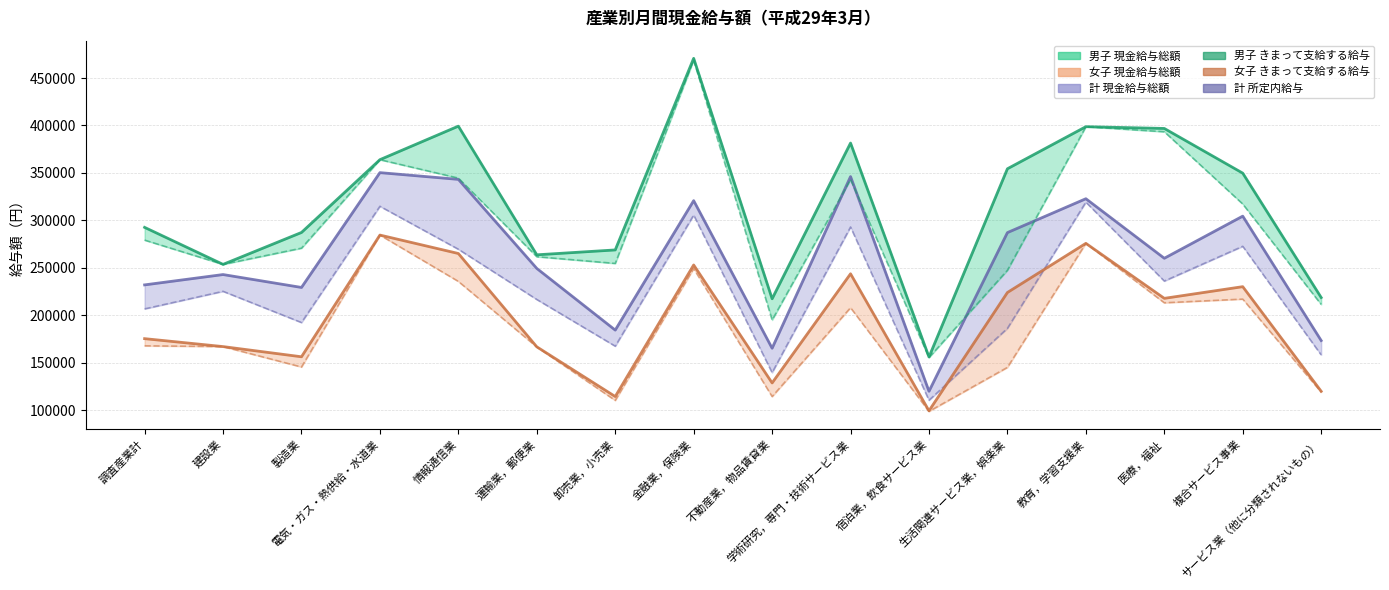

At which label is 男子_きまって支給する給与 closest to 312240?

複合サービス事業